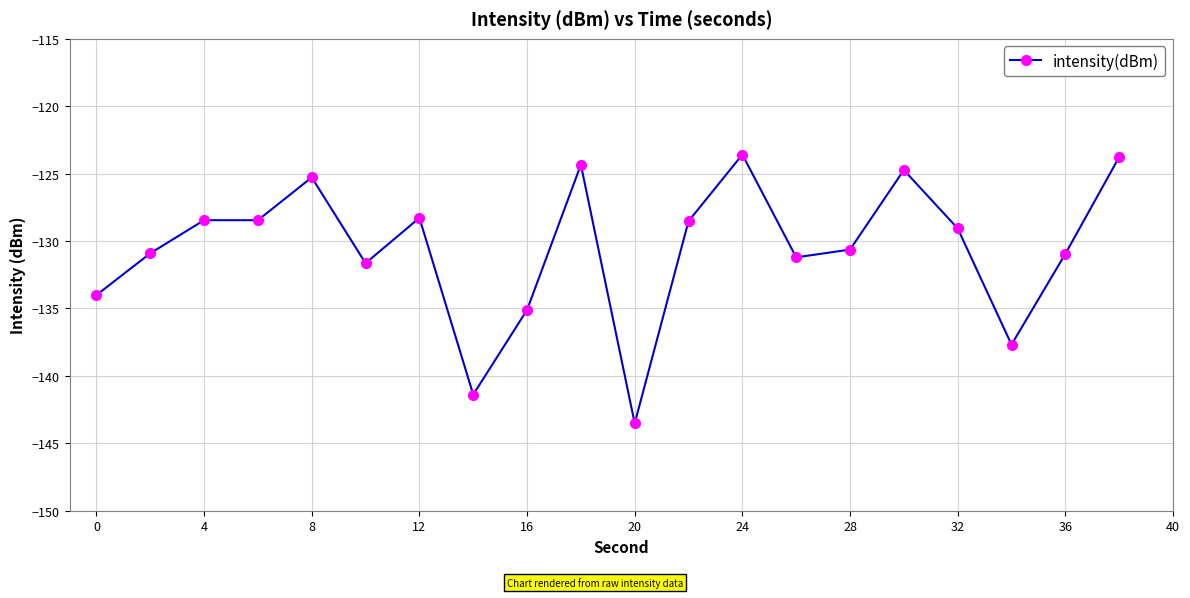

True or false: the data has more than 1 interior local peaks.

True